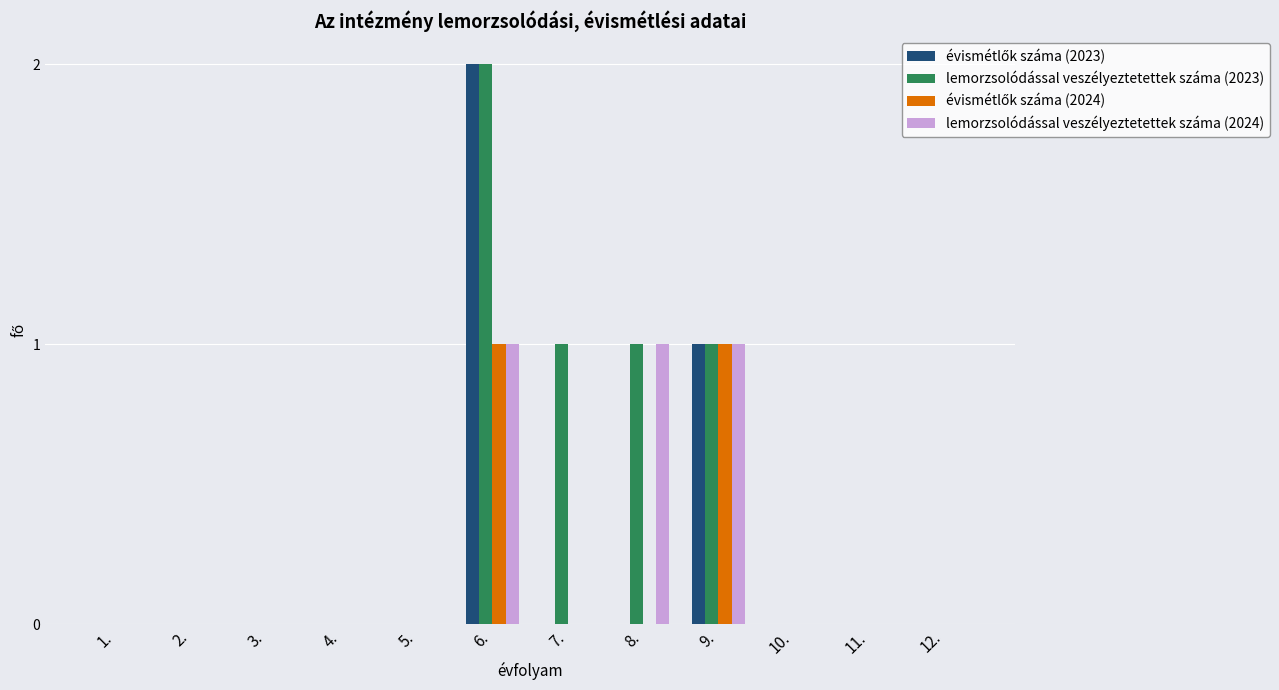

Which label corresponds to the largest value in the chart?

6.